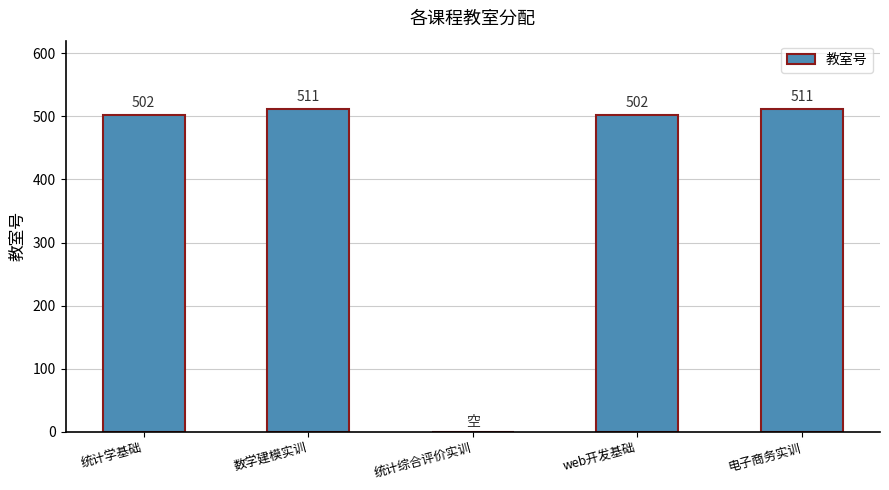

The value at 统计综合评价实训 is 0. True or false?

True